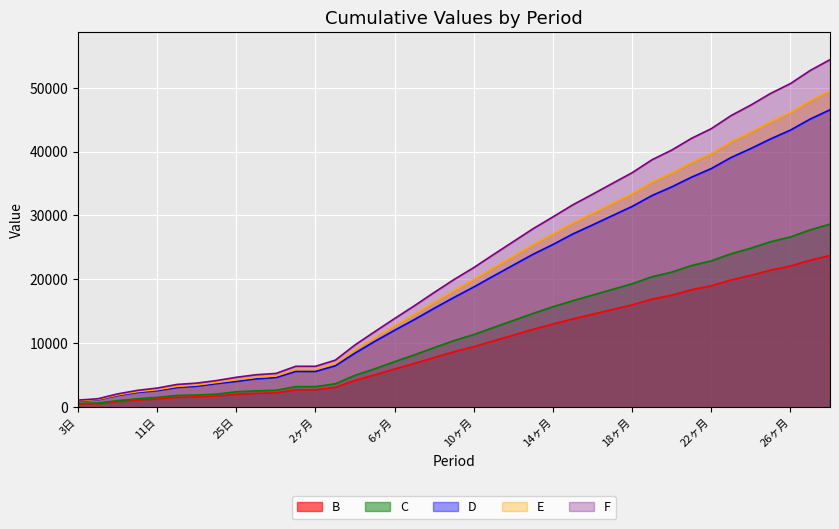

True or false: D and E intersect in this chart.

False